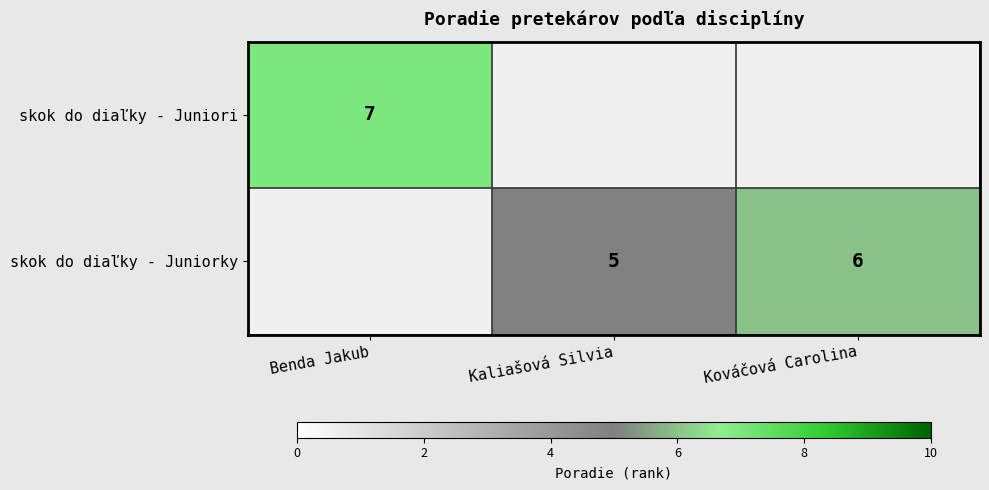

The value of skok do diaľky - Juniori at Benda Jakub is 3. True or false?

False